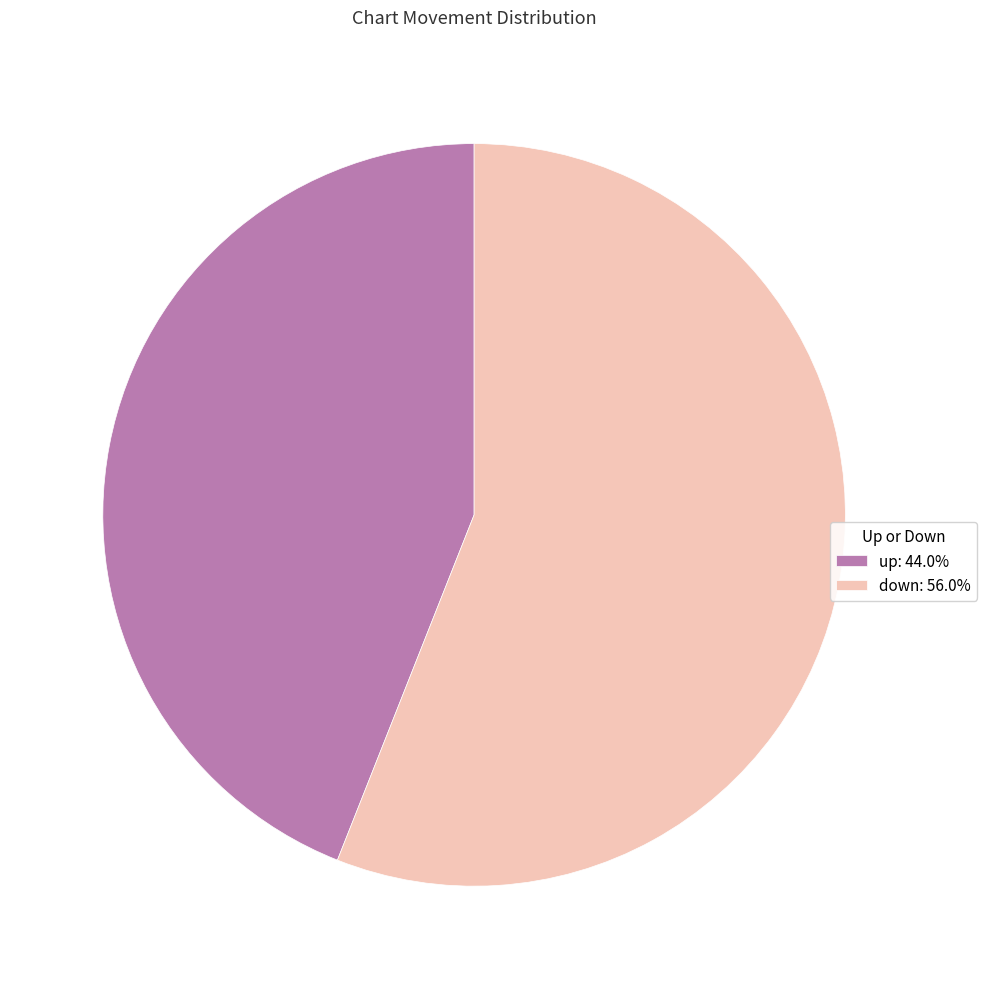

True or false: down accounts for 56% of the total.

True